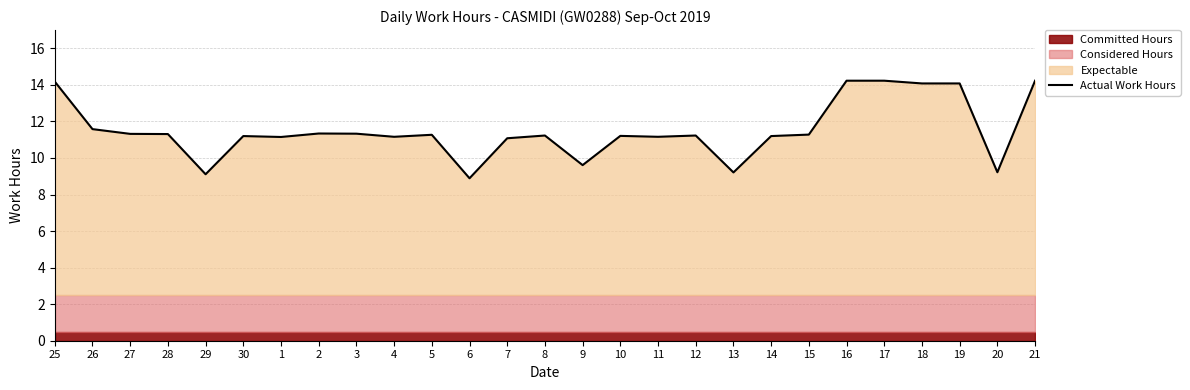

What is the change in value from 25 to 1?

-3.0